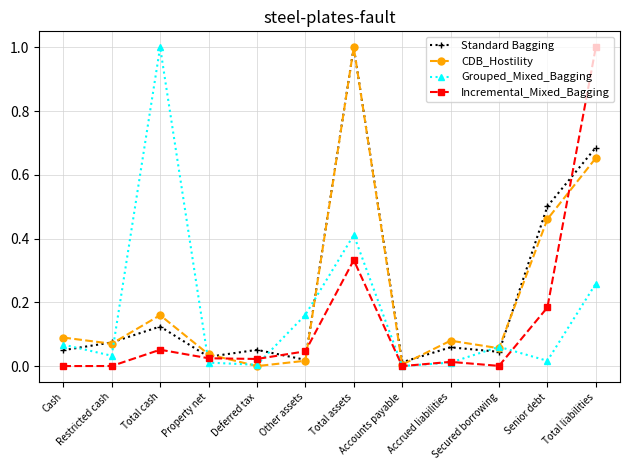

Count the number of categories in the chart.

12